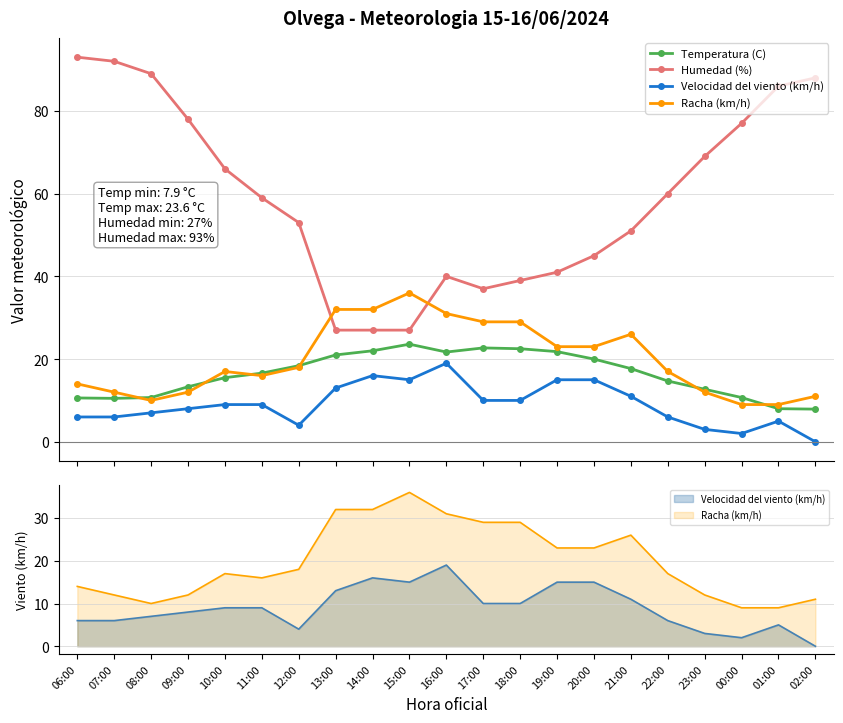

The value of Temperatura (C) at 18:00 is 36.0. True or false?

False